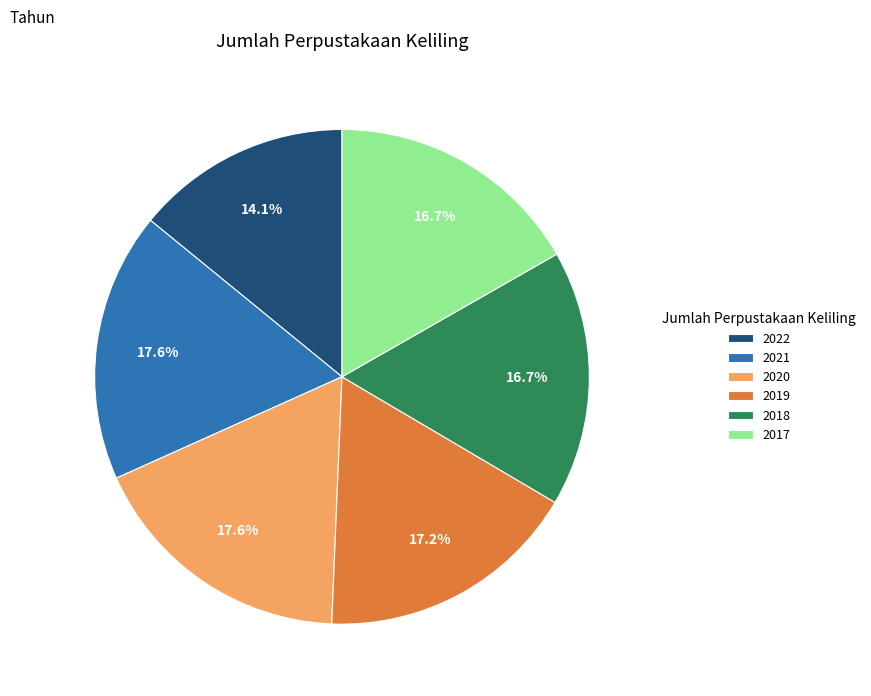

To the nearest percent, what portion does 2017 represent?

17%